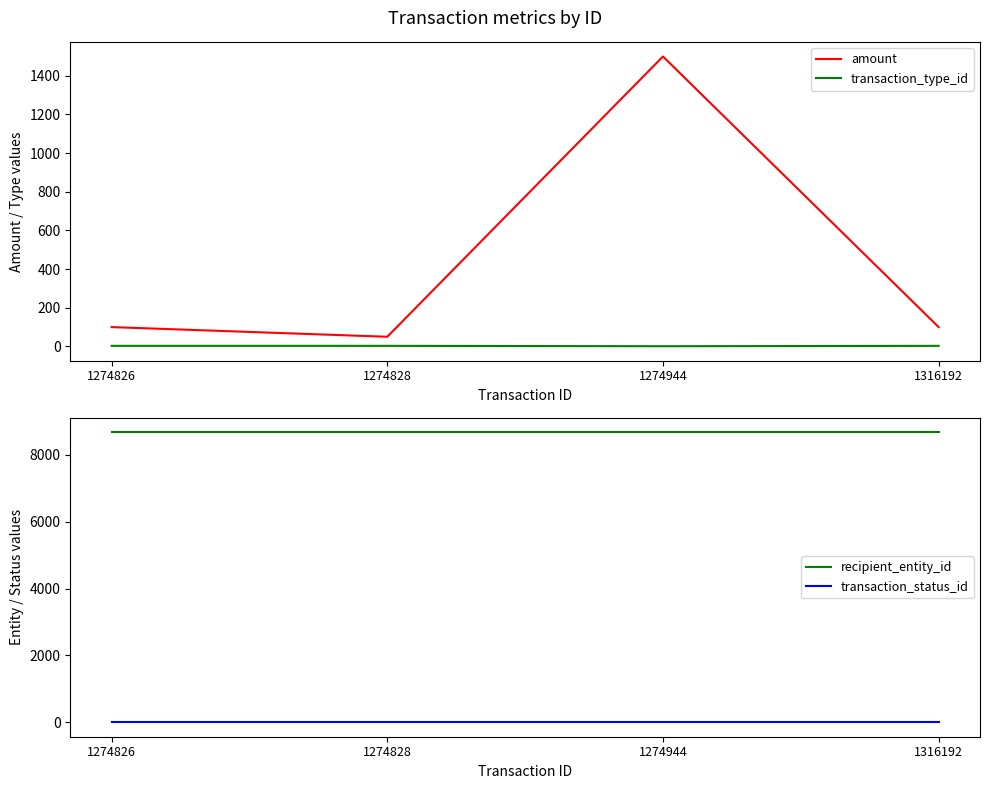

What are all the series names shown in the legend?

amount, transaction_type_id, recipient_entity_id, transaction_status_id